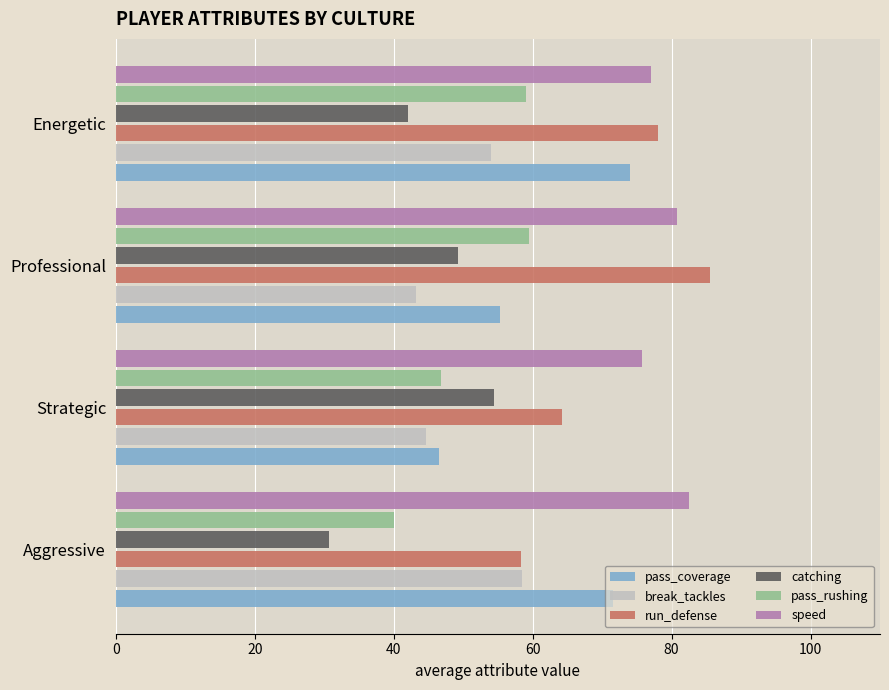

What is the minimum value for pass_coverage?

46.5